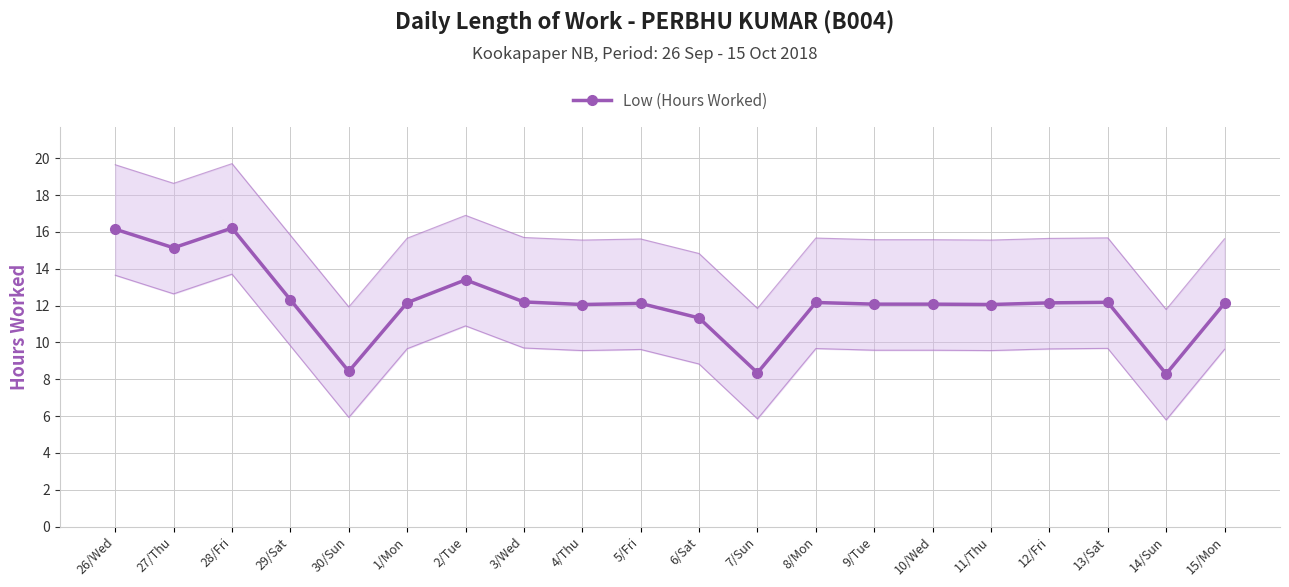

The value at 3/Wed is 12.2. True or false?

True